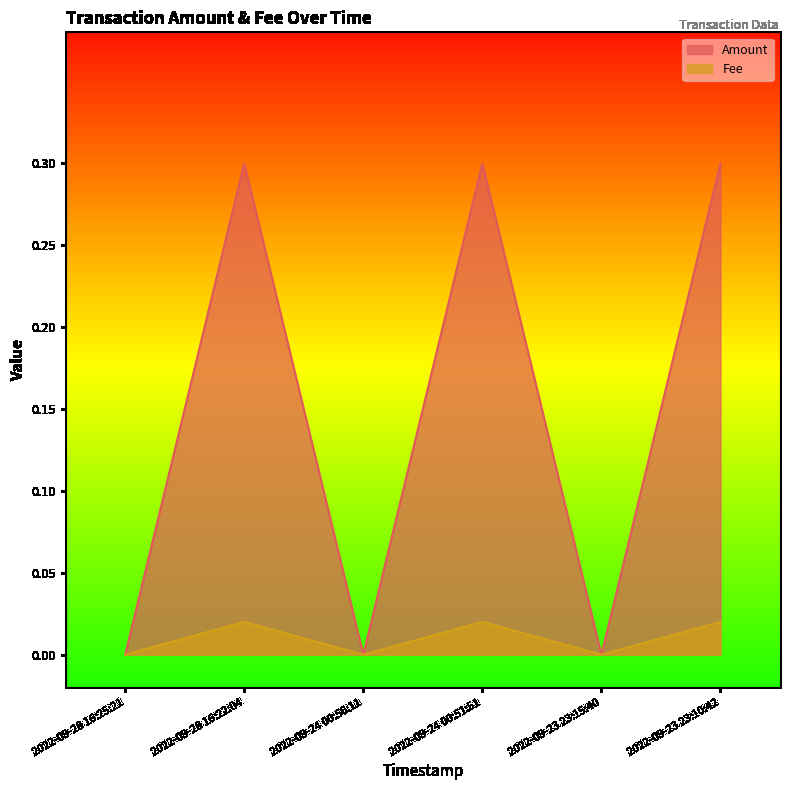

What is the sum of all Amount values?

0.9